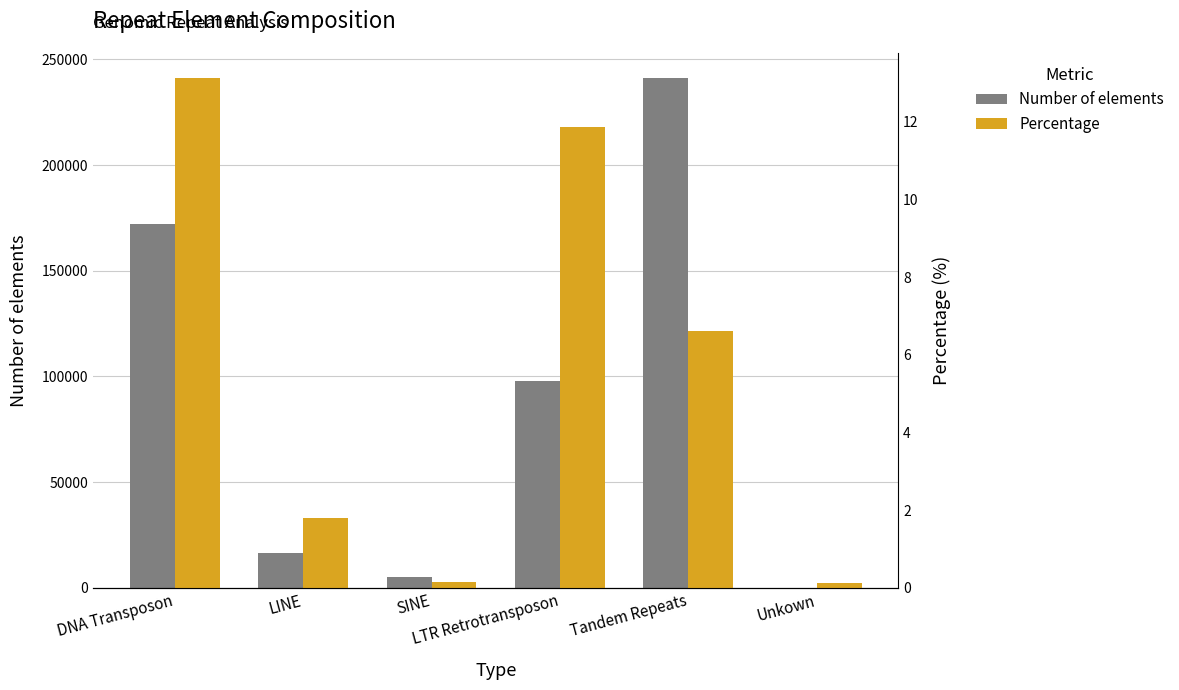

What is the value of the Percentage bar at the 2nd from the left?

1.8